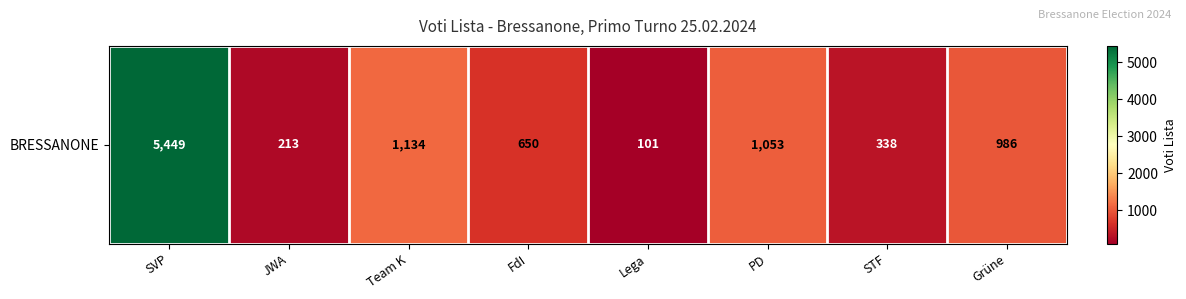

What is the smallest value displayed?

101